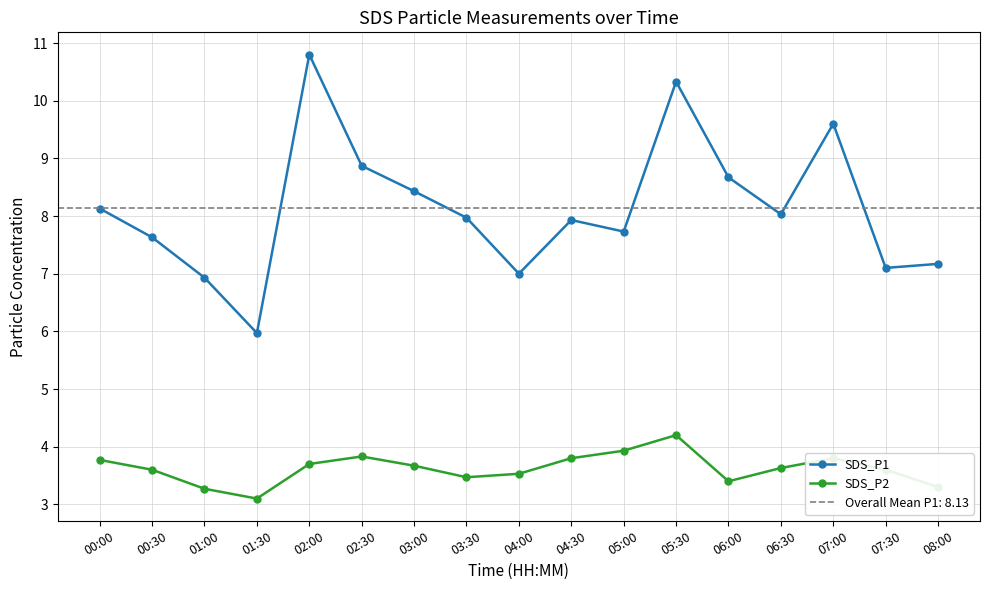

Rank the categories by SDS_P1 value from lowest to highest.

01:30, 01:00, 04:00, 07:30, 08:00, 00:30, 05:00, 04:30, 03:30, 06:30, 00:00, 03:00, 06:00, 02:30, 07:00, 05:30, 02:00